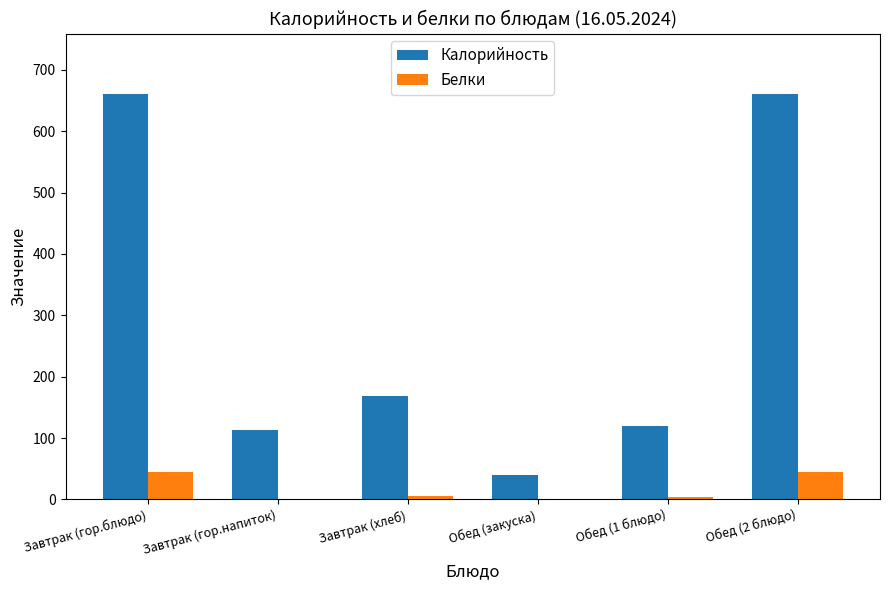

What is the difference between the Белки values at Завтрак (гор.напиток) and Завтрак (гор.блюдо)?

44.5